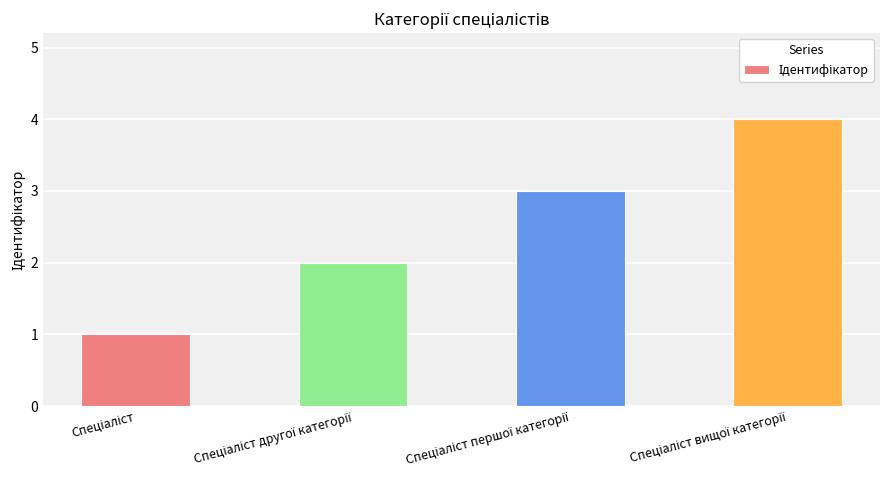

What is the difference between the maximum and minimum values?

3